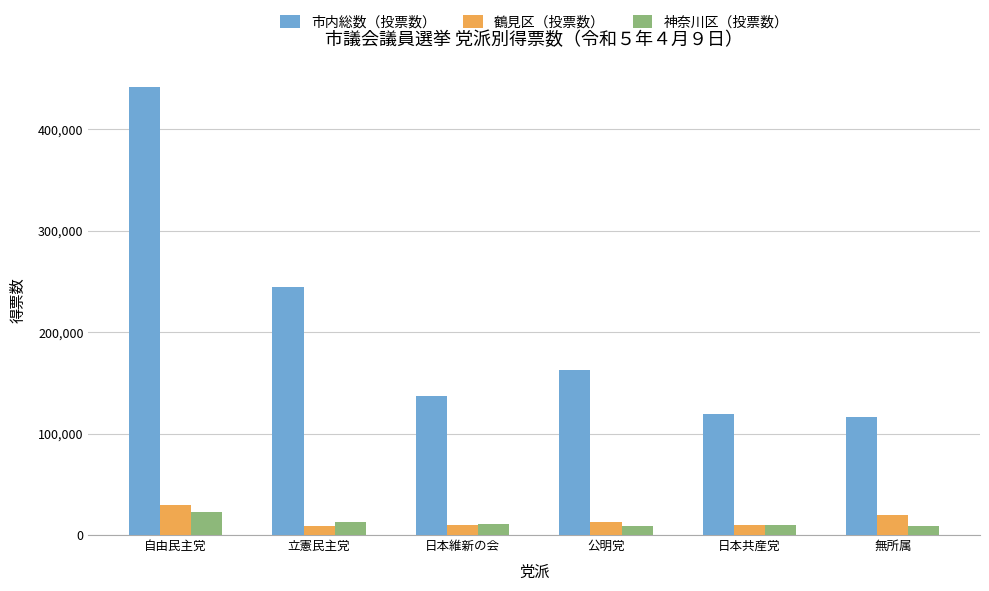

What is the approximate value of 鶴見区（投票数） at 無所属, to the nearest 50?

19350